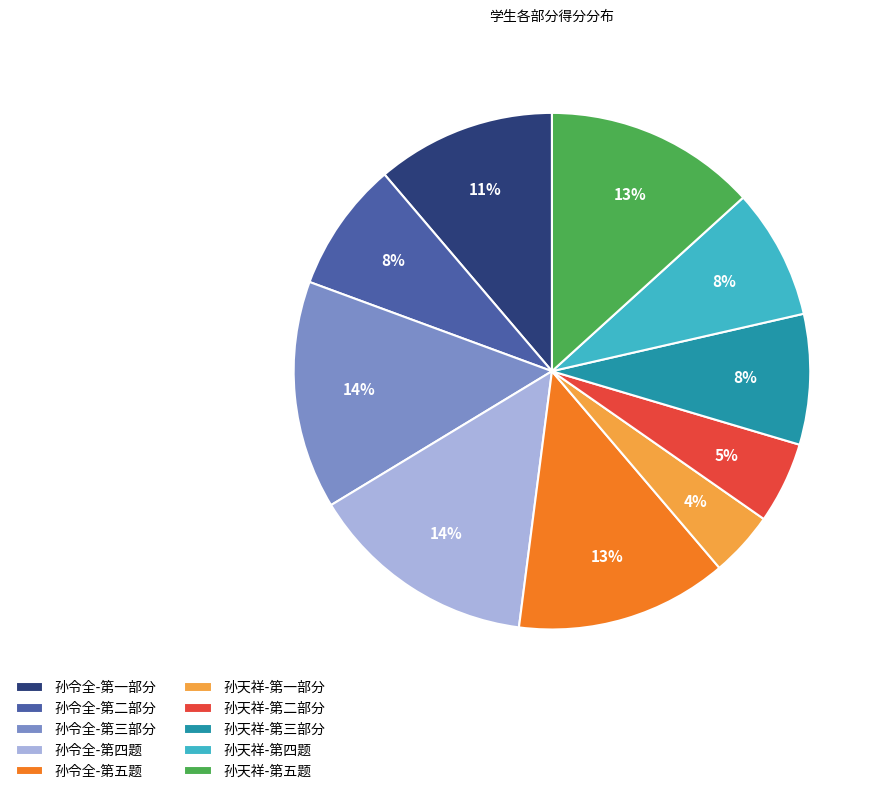

Is it true that 孙天祥-第四题 is 1% of the pie?

False